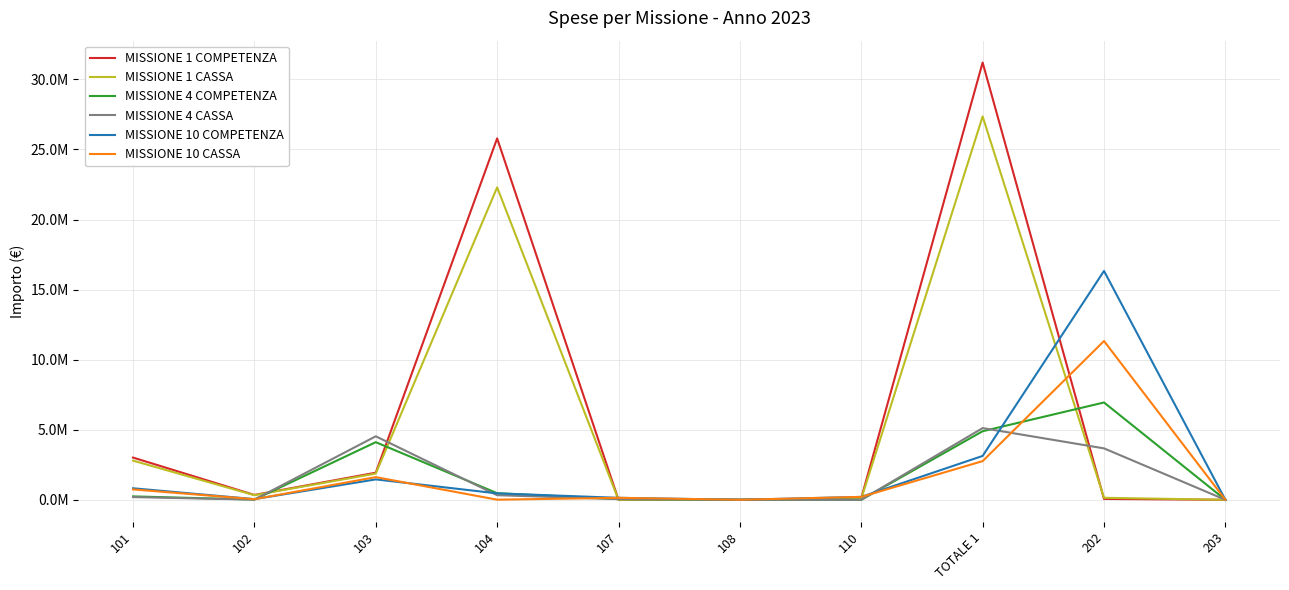

True or false: MISSIONE 4 CASSA and MISSIONE 10 COMPETENZA cross at least once.

True